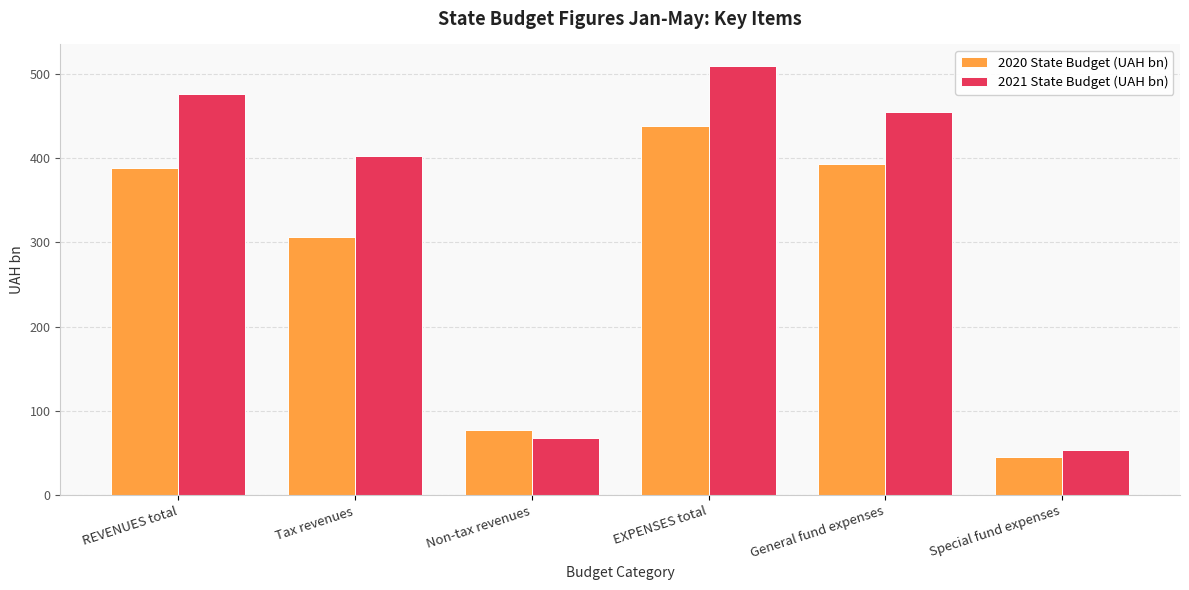

What is the sum of the 2020 State Budget (UAH bn) values at REVENUES total and Non-tax revenues?

465.3